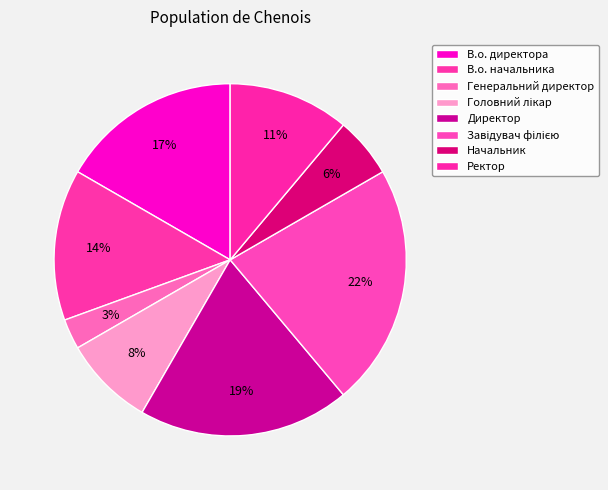

Which slice is the smallest?

Генеральний директор